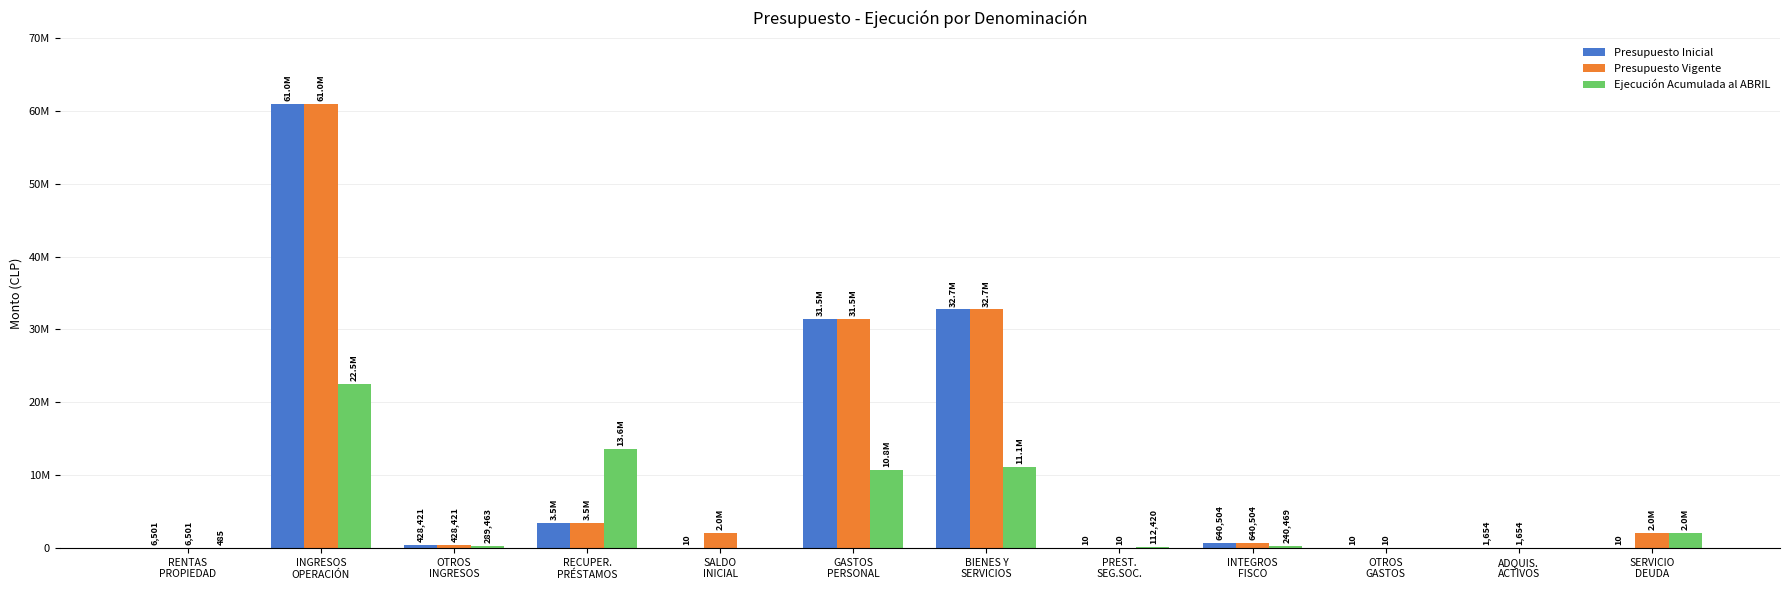

What is the spread (max minus min) of values at INGRESOS
OPERACIÓN?

38461427